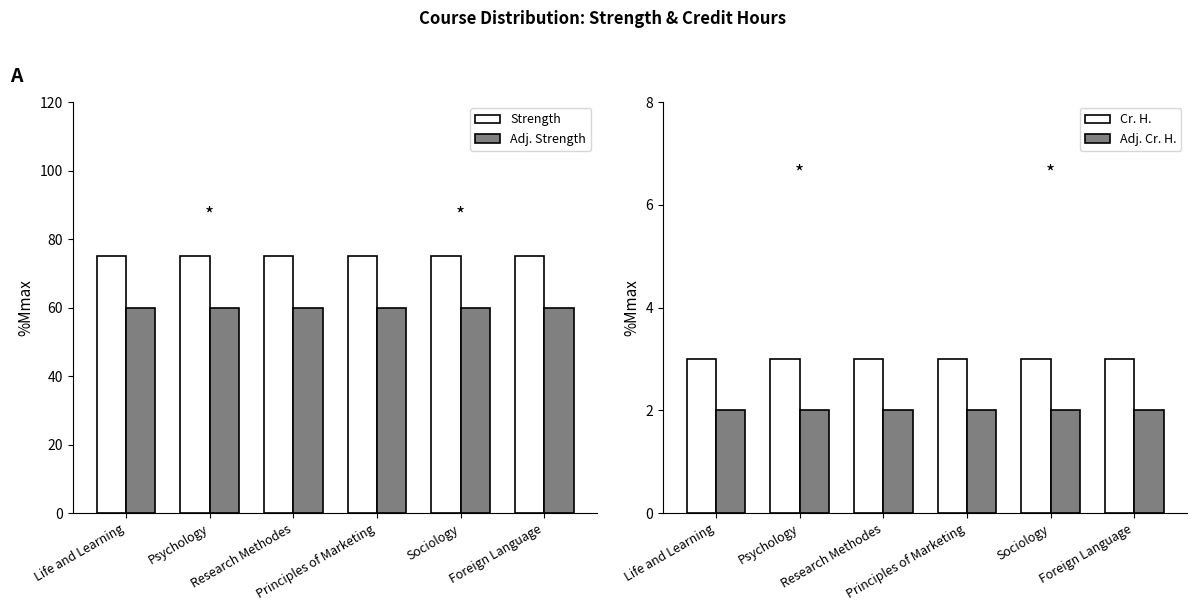

Is the value of Strength at Life and Learning greater than the value of Cr. H. at Principles of Marketing?

Yes